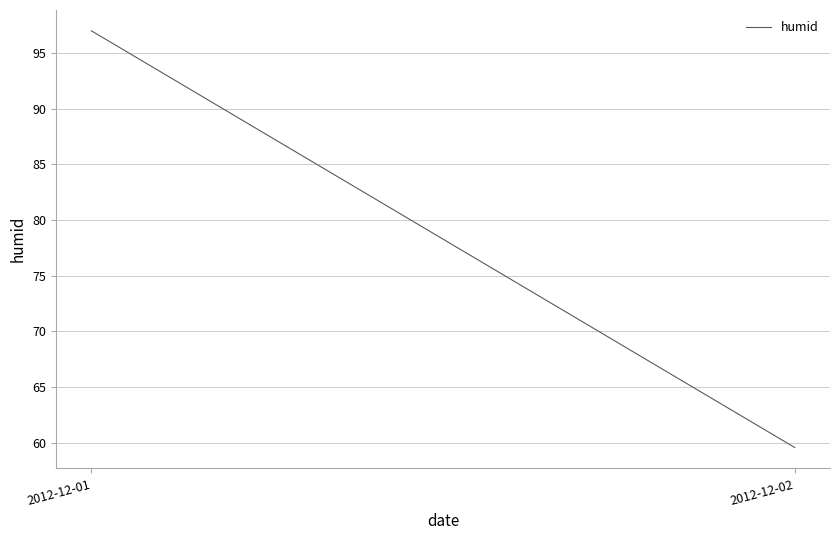

Reading left to right, list all the values displayed in this chart.

97.0	59.6